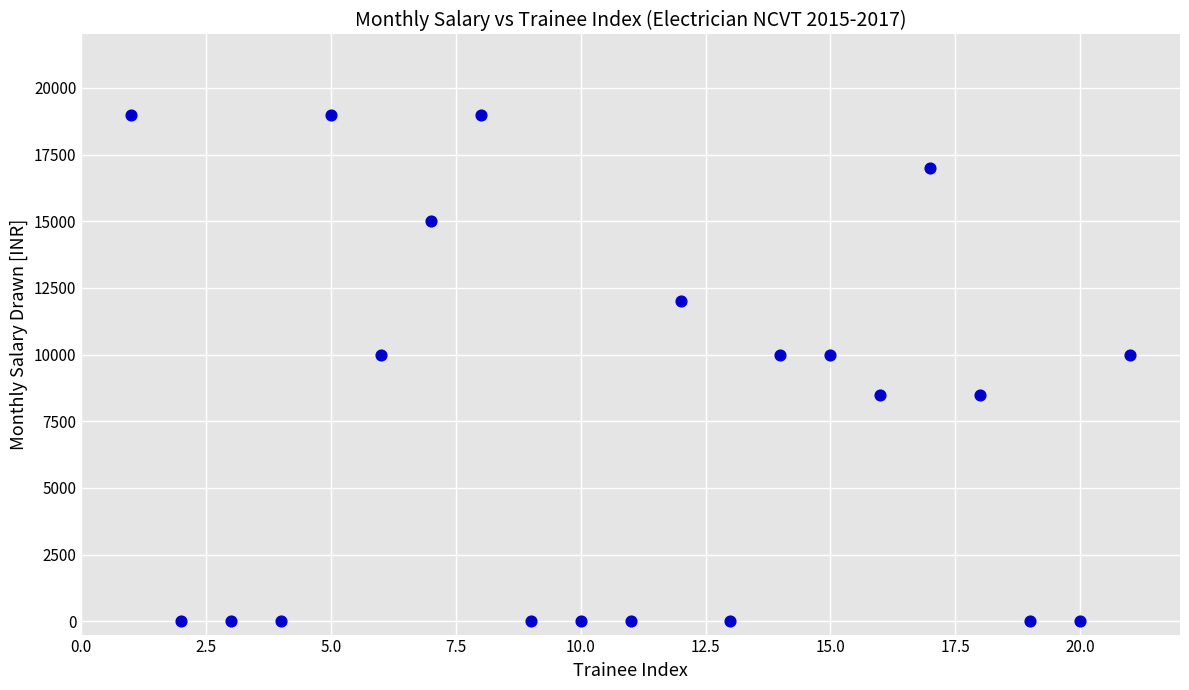

What is the range of Y values (max minus min)?

19000